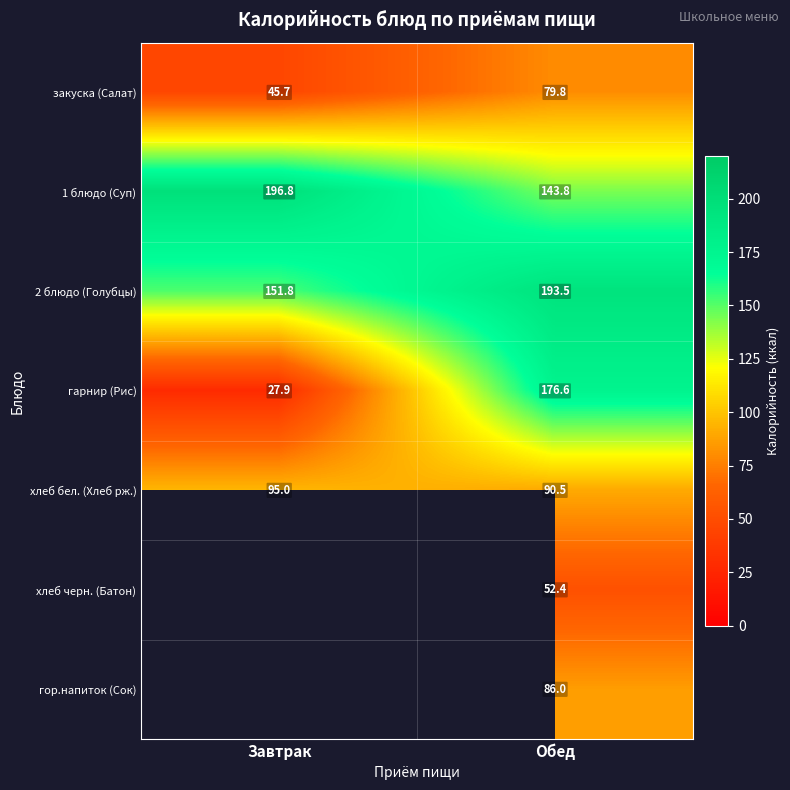

True or false: 2 блюдо (Голубцы) has a value of 193.5 at Обед.

True